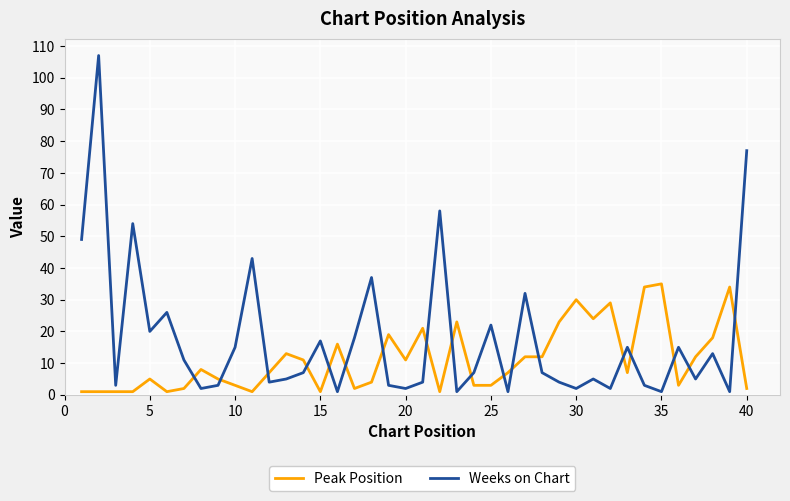

What is the difference between the maximum and minimum values in the Peak Position series?

34